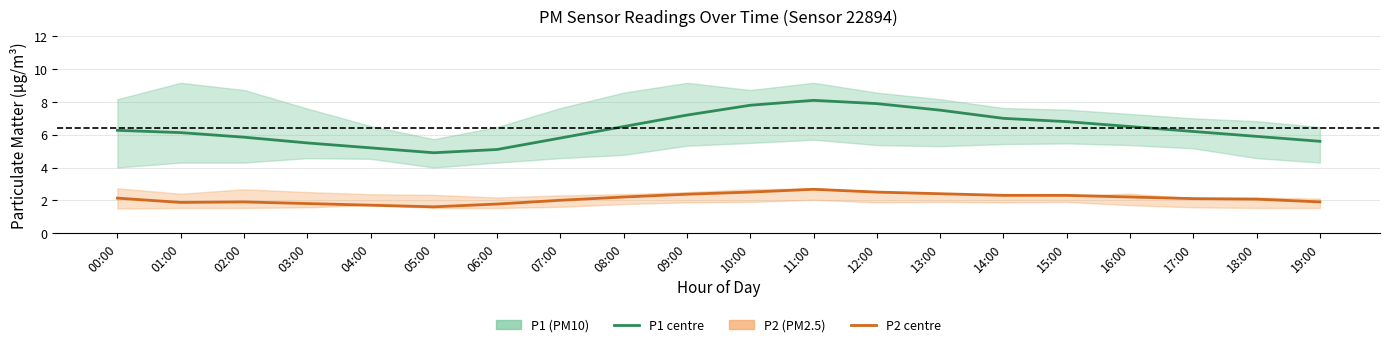

Which label corresponds to the smallest value in the chart?

05:00